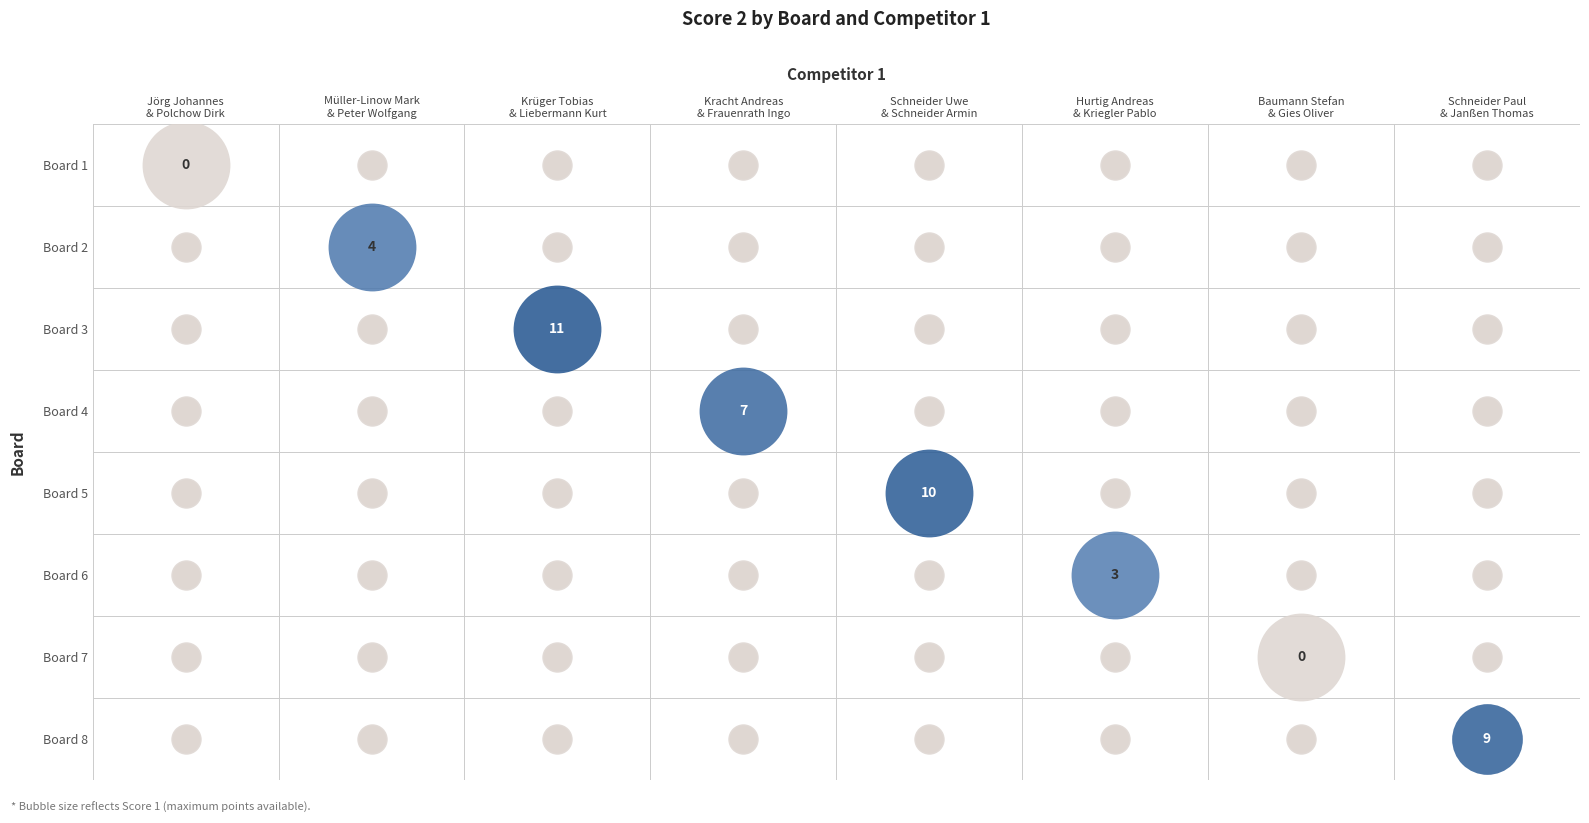

Which series has the largest range (max minus min)?

Krüger Tobias
& Liebermann Kurt